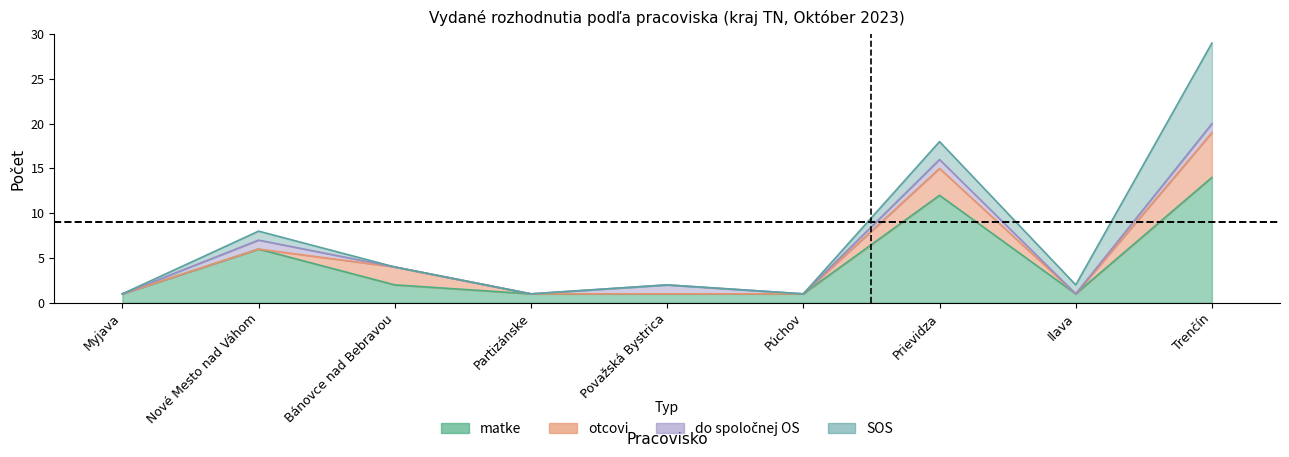

What is the label of the 6th point from the left?

Púchov